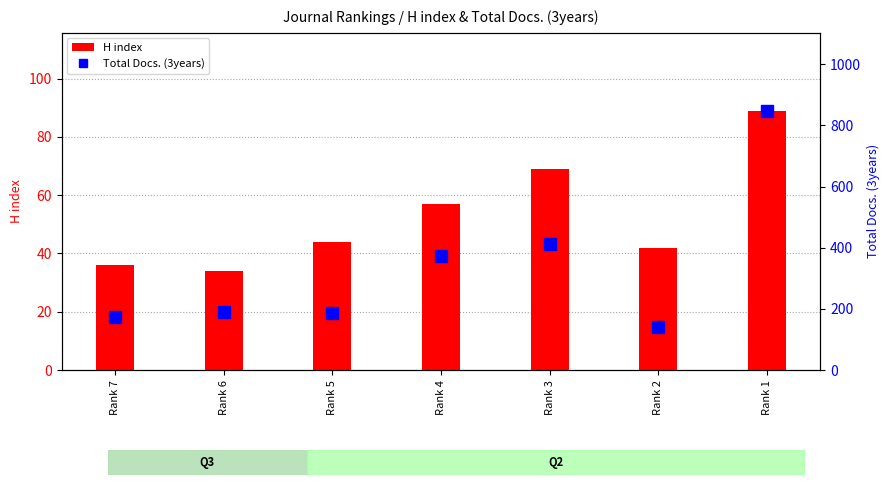

What is the difference between the H index values at Rank 6 and Rank 7?

2